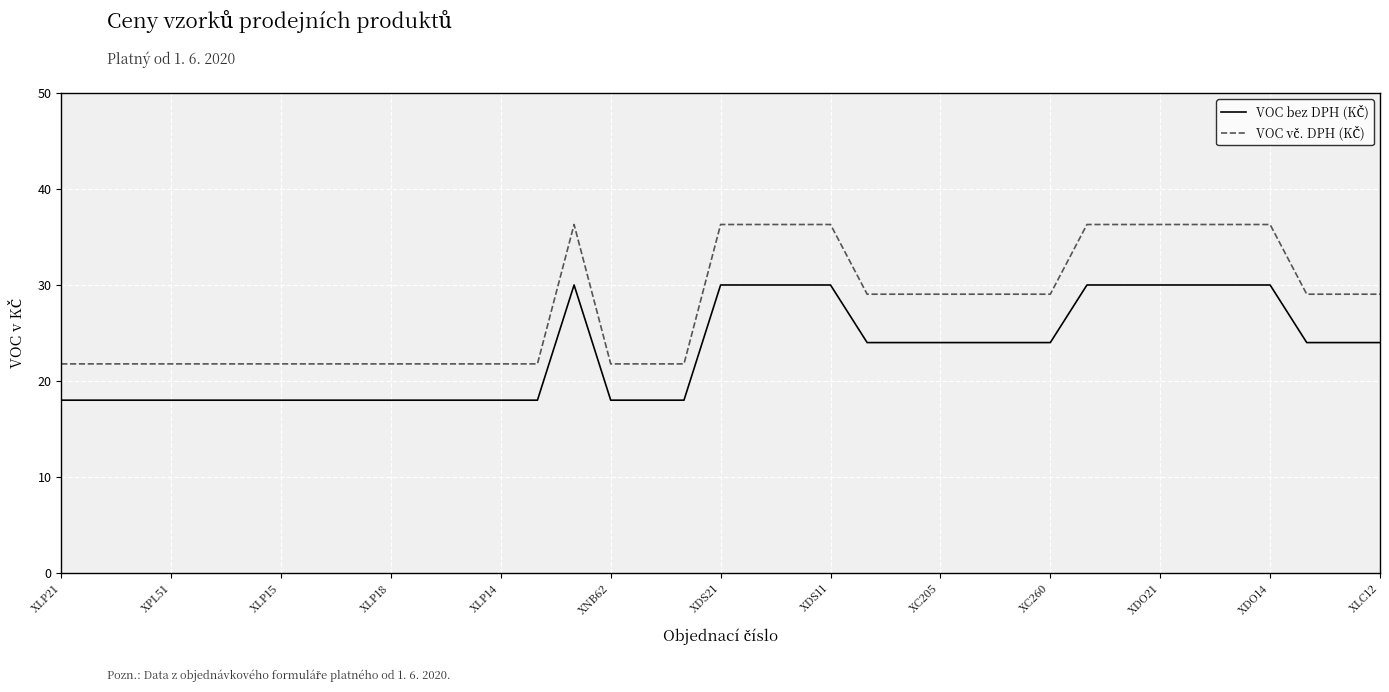

What is the maximum value shown in the chart?

36.3